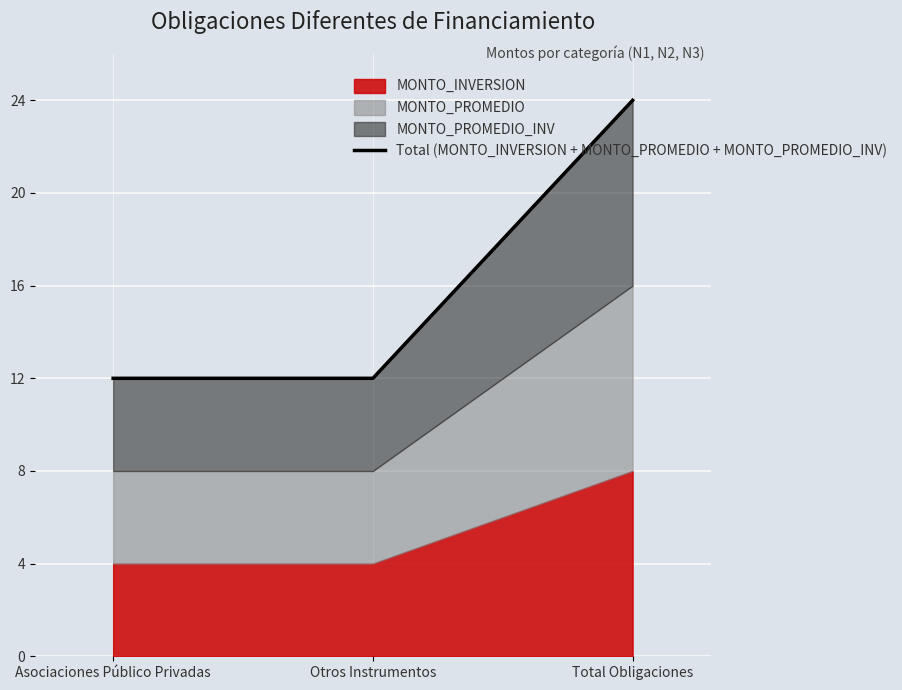

Reading right to left, transcribe all the data shown in this chart.

24	12	12